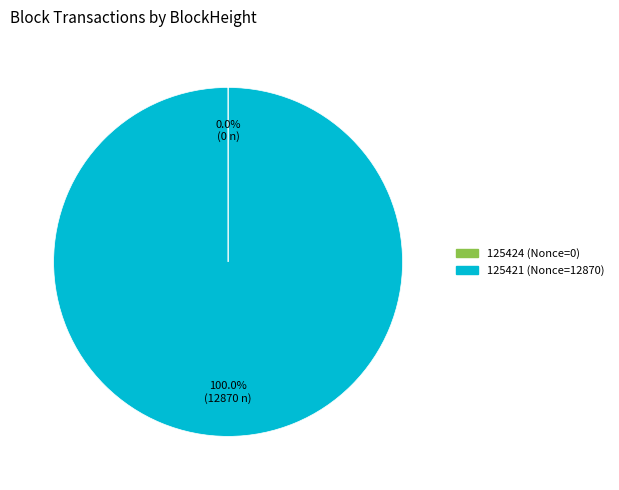

Does any single category account for the majority?

Yes